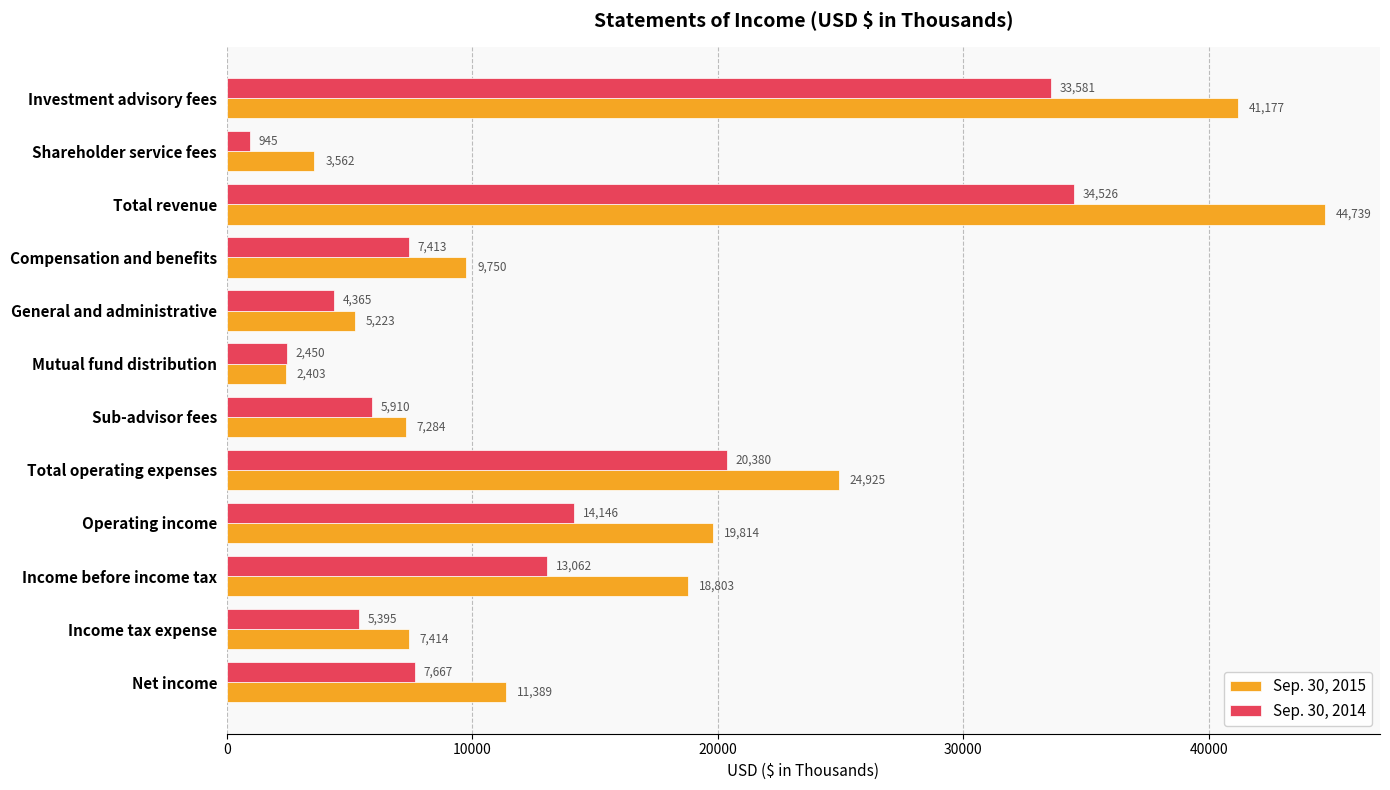

Between Total operating expenses and Income tax expense, which series saw the biggest shift?

Sep. 30, 2015